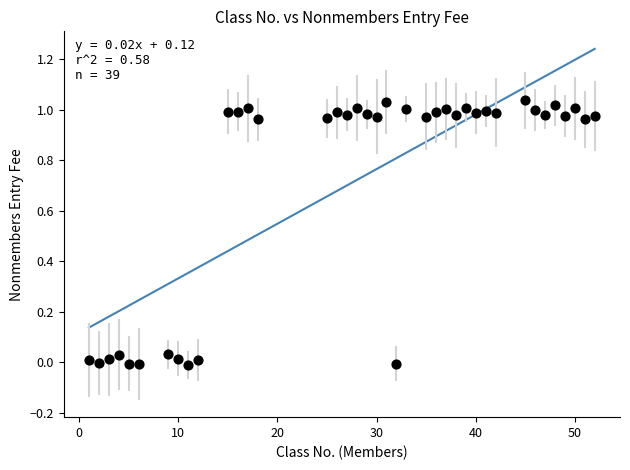

What is the range of X values (max minus min)?

51.0